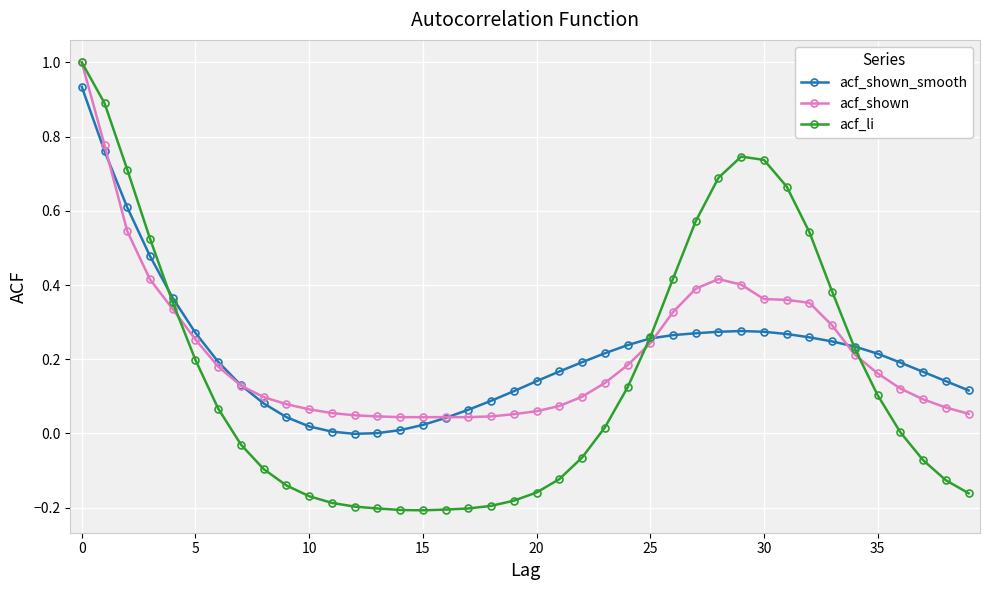

Which series has the widest spread of values?

acf_li